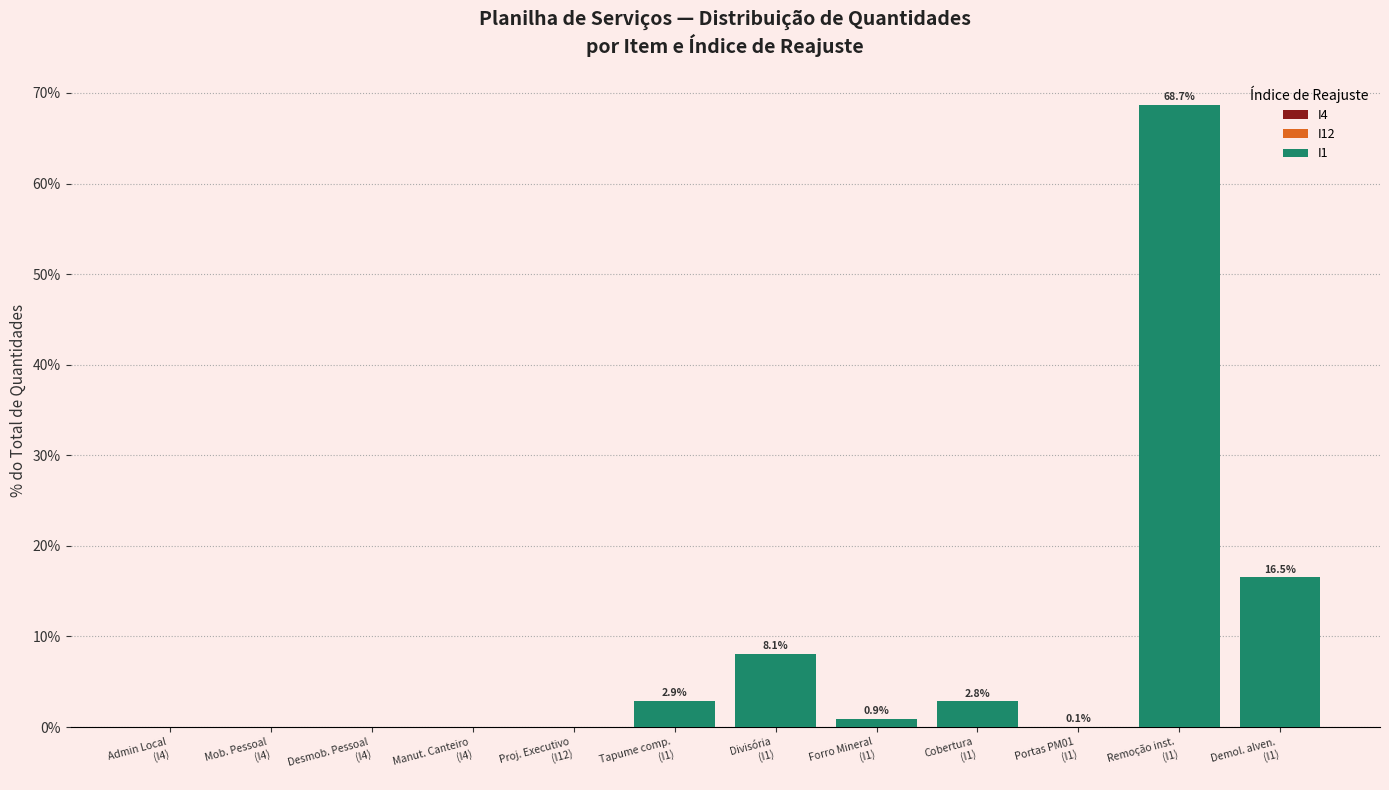

Which series has the largest total across all categories?

I1